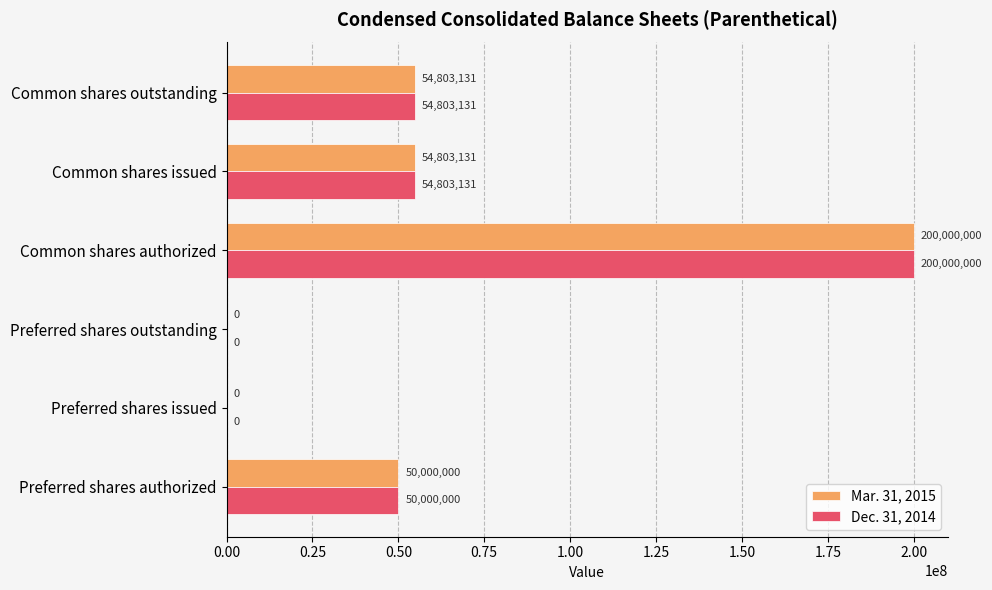

Is the value of Dec. 31, 2014 at Preferred shares issued greater than the value of Mar. 31, 2015 at Preferred shares authorized?

No